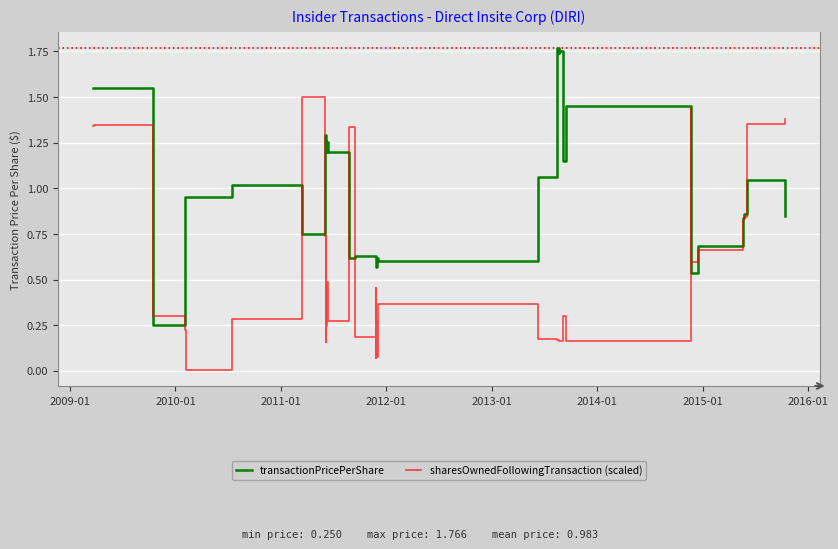

Is this an area chart (filled region under the line)?

No